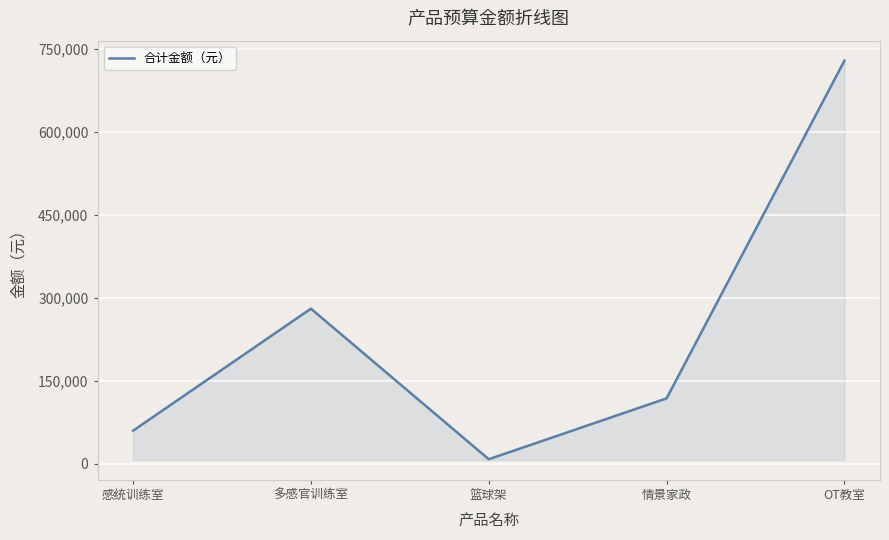

Which has a higher value, 感统训练室 or 多感官训练室?

多感官训练室